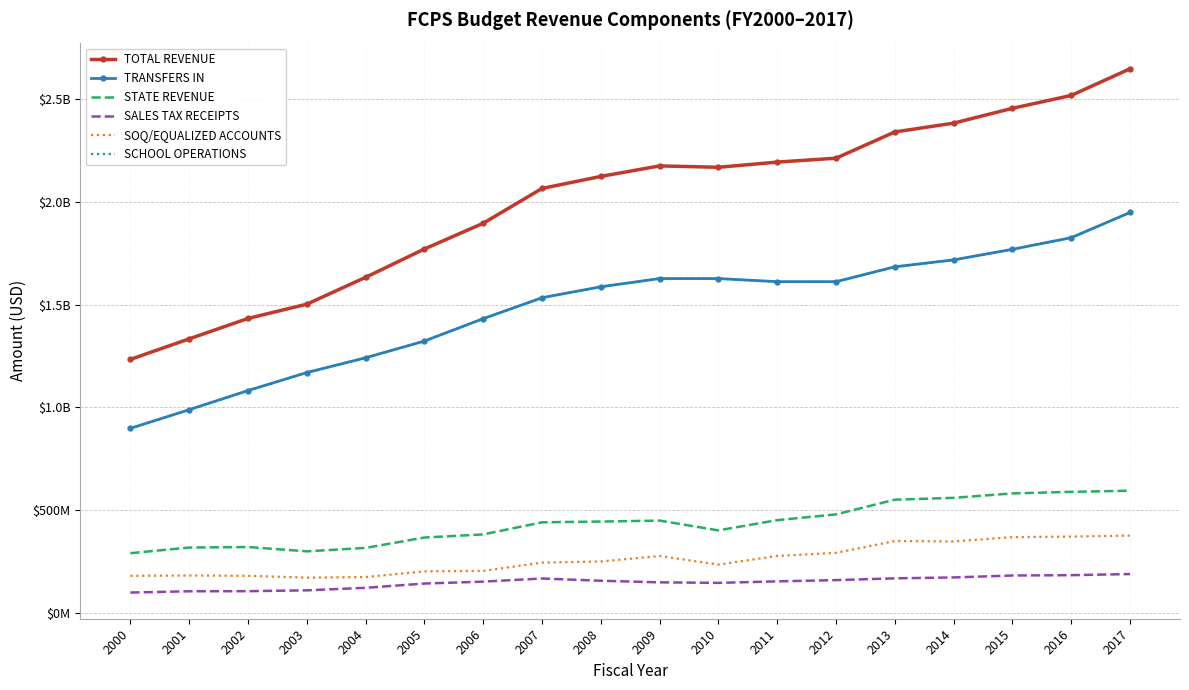

Between 2015 and 2017, which is larger?

2017